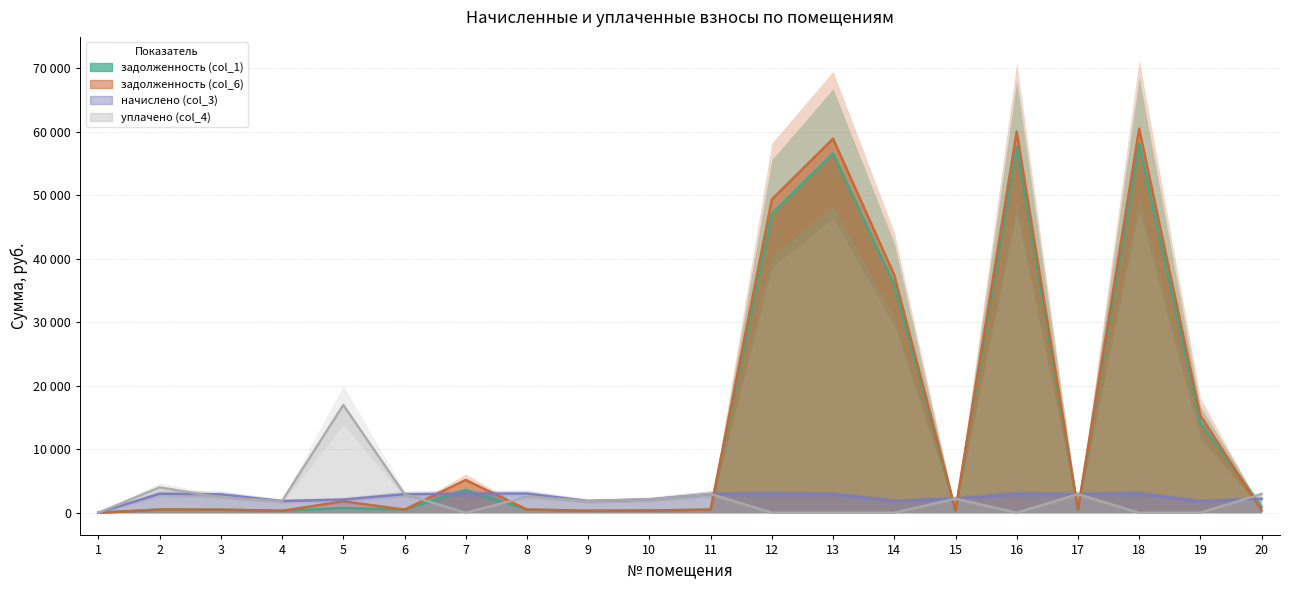

Which series has the widest spread of values?

задолженность (col_6)